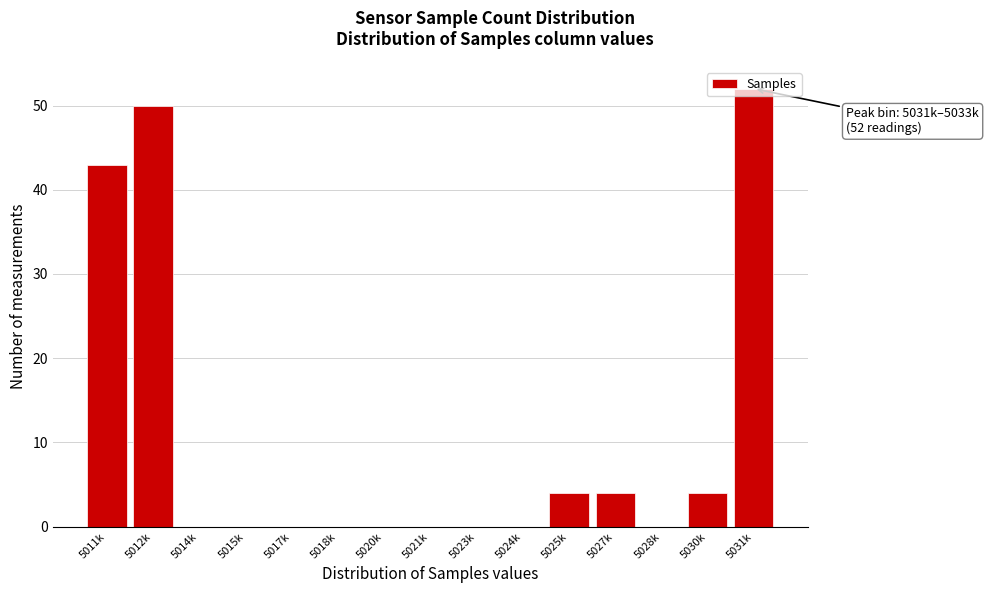

Between 5024k and 5012k, which is larger?

5012k